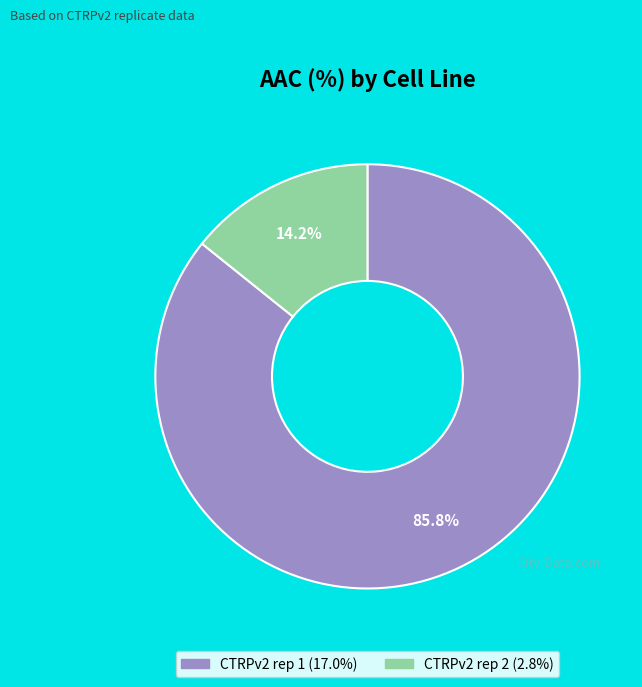

To the nearest percent, what is the combined percentage of CTRPv2 rep 2 and CTRPv2 rep 1?

100%